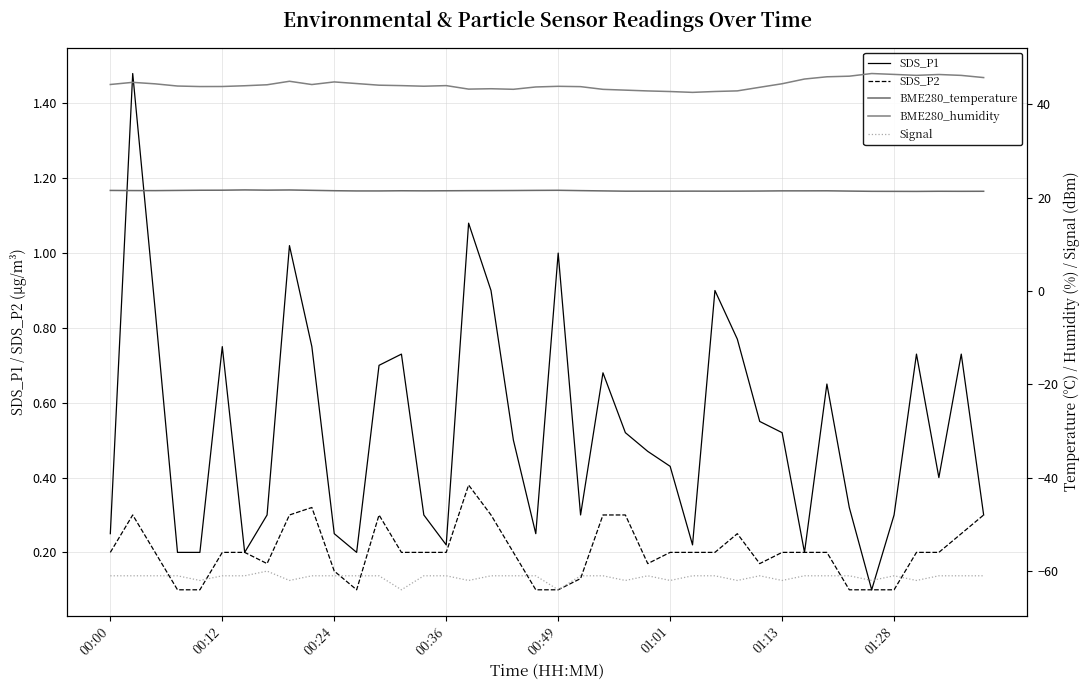

What is the value of the SDS_P2 point at the 9th from the left?

0.3